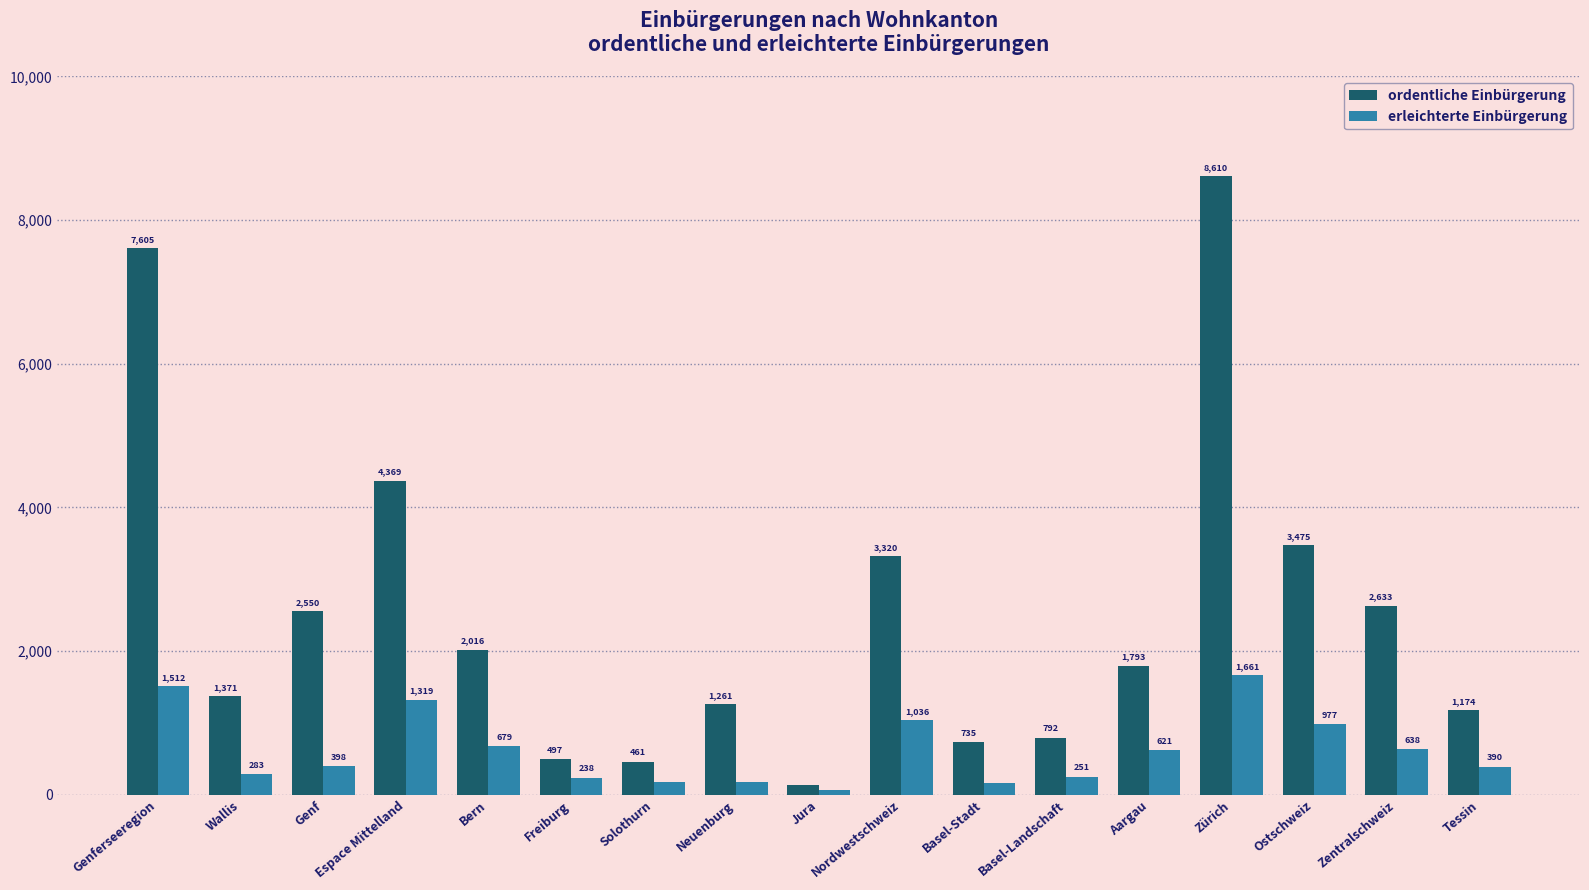

What position from the right is Genferseeregion?

17